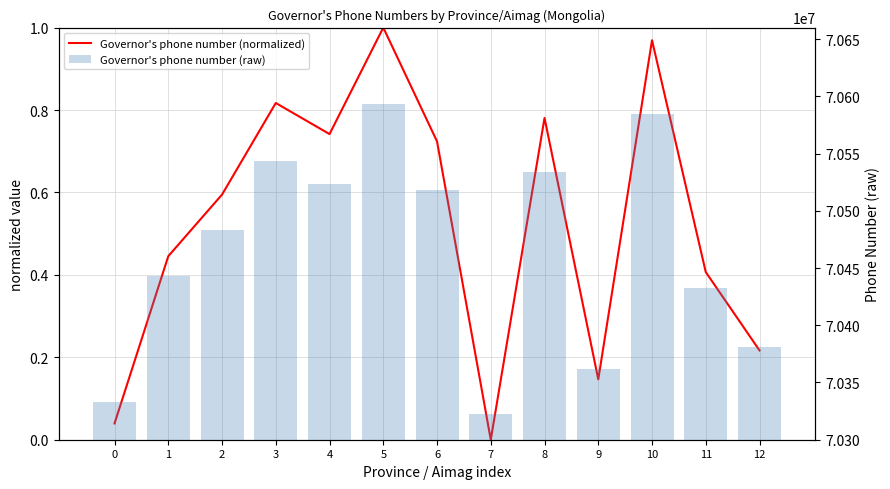

Reading left to right, transcribe all the data shown in this chart.

Governor's phone number (normalized): 0.0	0.4	0.6	0.8	0.7	1.0	0.7	0.0	0.8	0.1	1.0	0.4	0.2
Governor's phone number (raw): 70333231.0	70442945.0	70483360.0	70543434.0	70523036.0	70592895.0	70518232.0	70322530.0	70533620.0	70362139.0	70584608.0	70432506.0	70381111.0